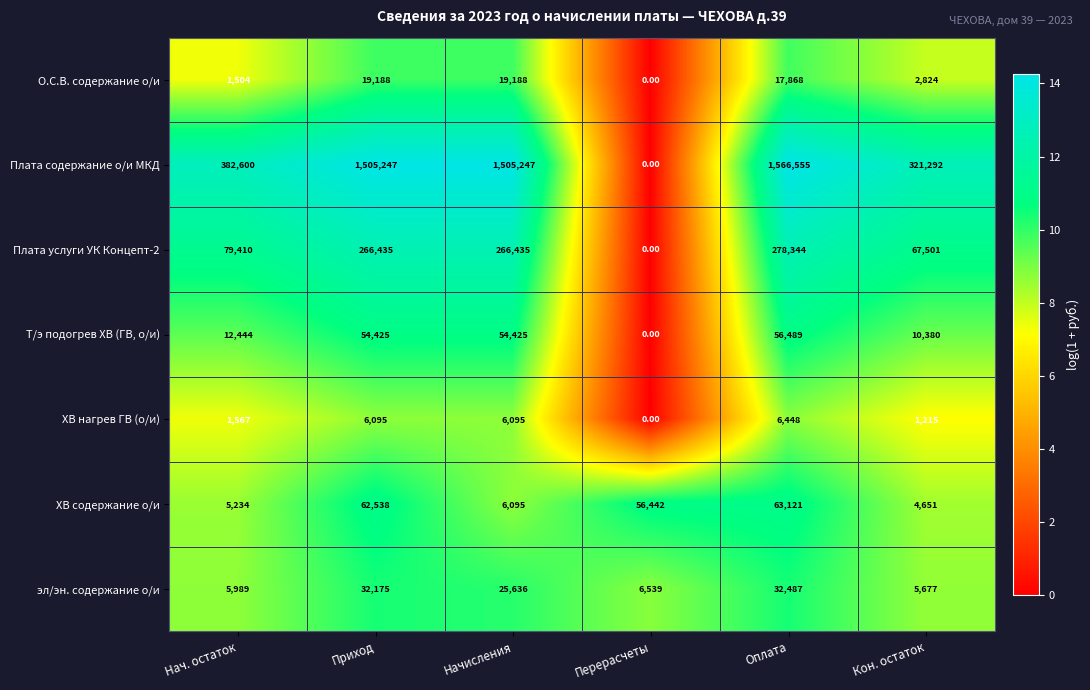

List the series in order of their peak value, highest first.

Плата содержание о/и МКД, Плата услуги УК Концепт-2, ХВ содержание о/и, Т/э подогрев ХВ (ГВ, о/и), эл/эн. содержание о/и, О.С.В. содержание о/и, ХВ нагрев ГВ (о/и)